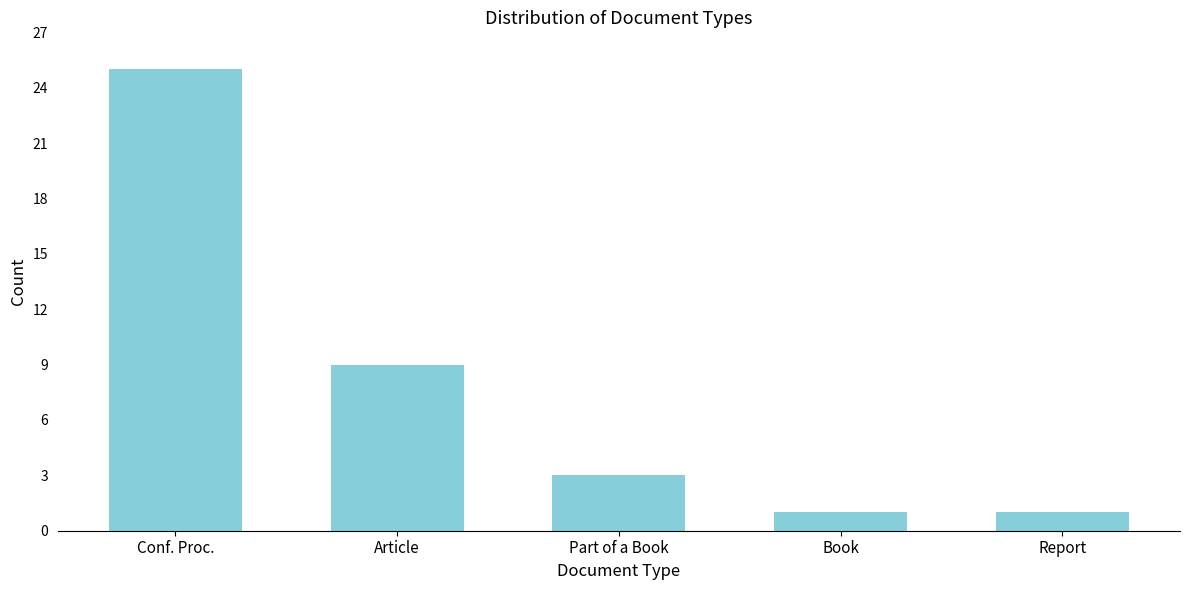

Reading left to right, extract all data points from this chart.

25	9	3	1	1